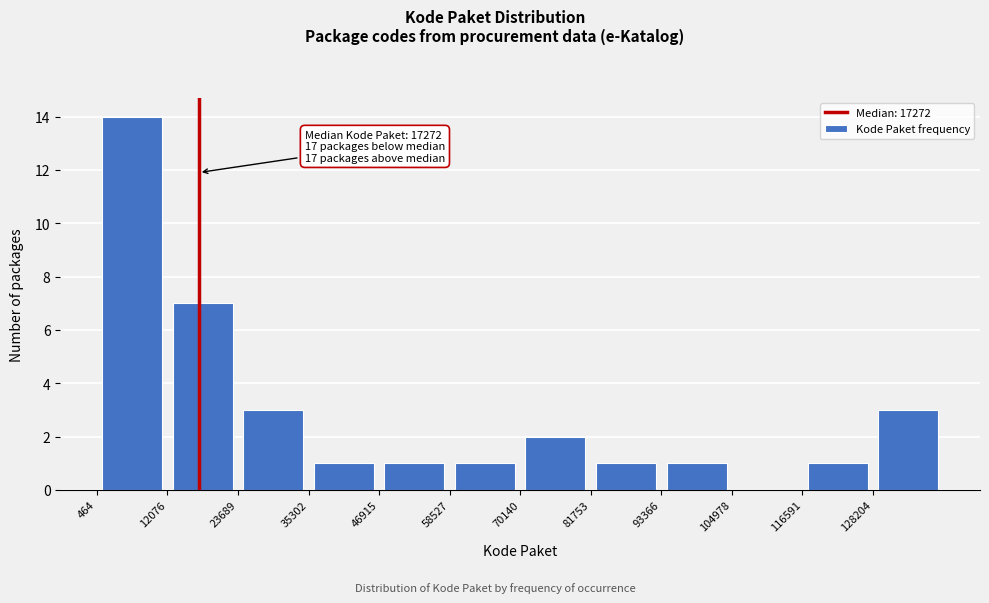

Which range on the x-axis has the tallest bar?

0 to 12000